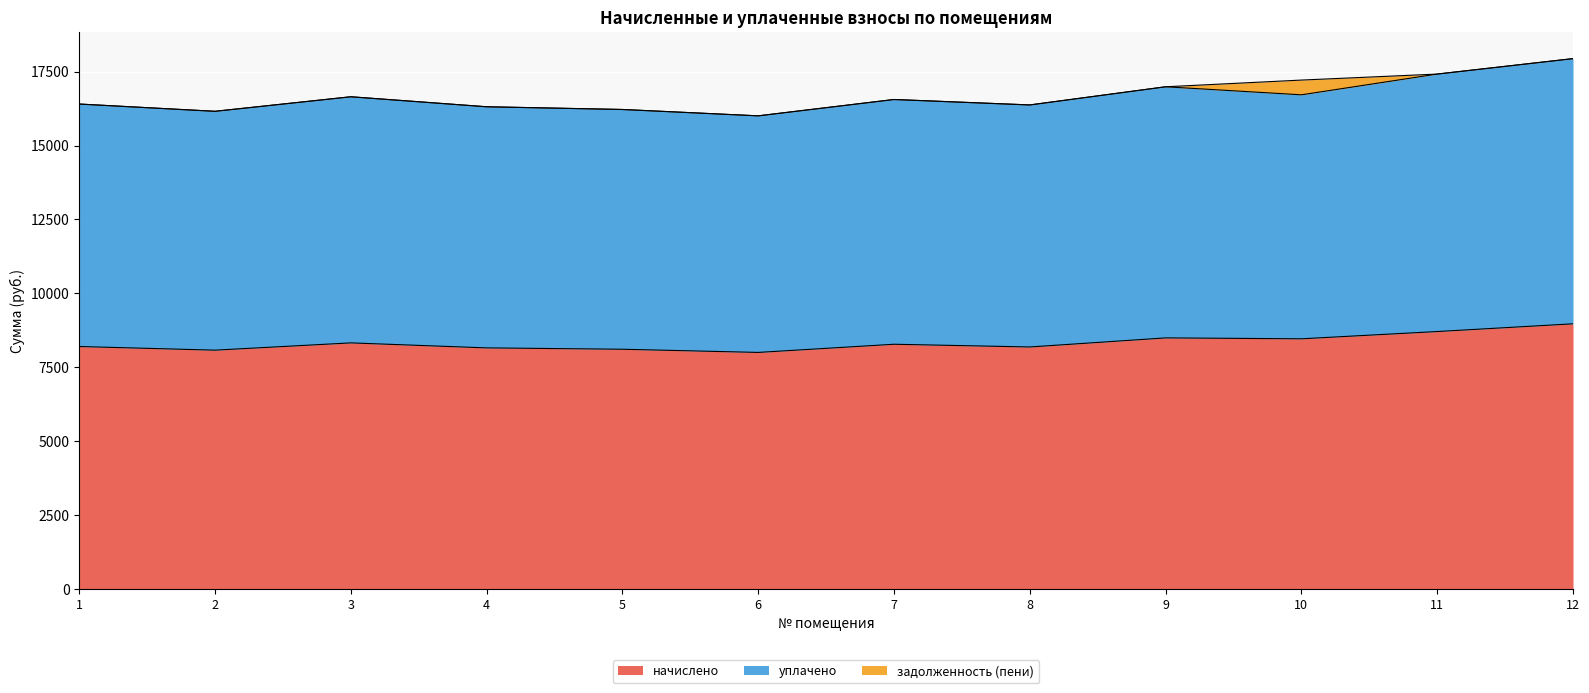

What is the total value across all series at 4?

16312.3